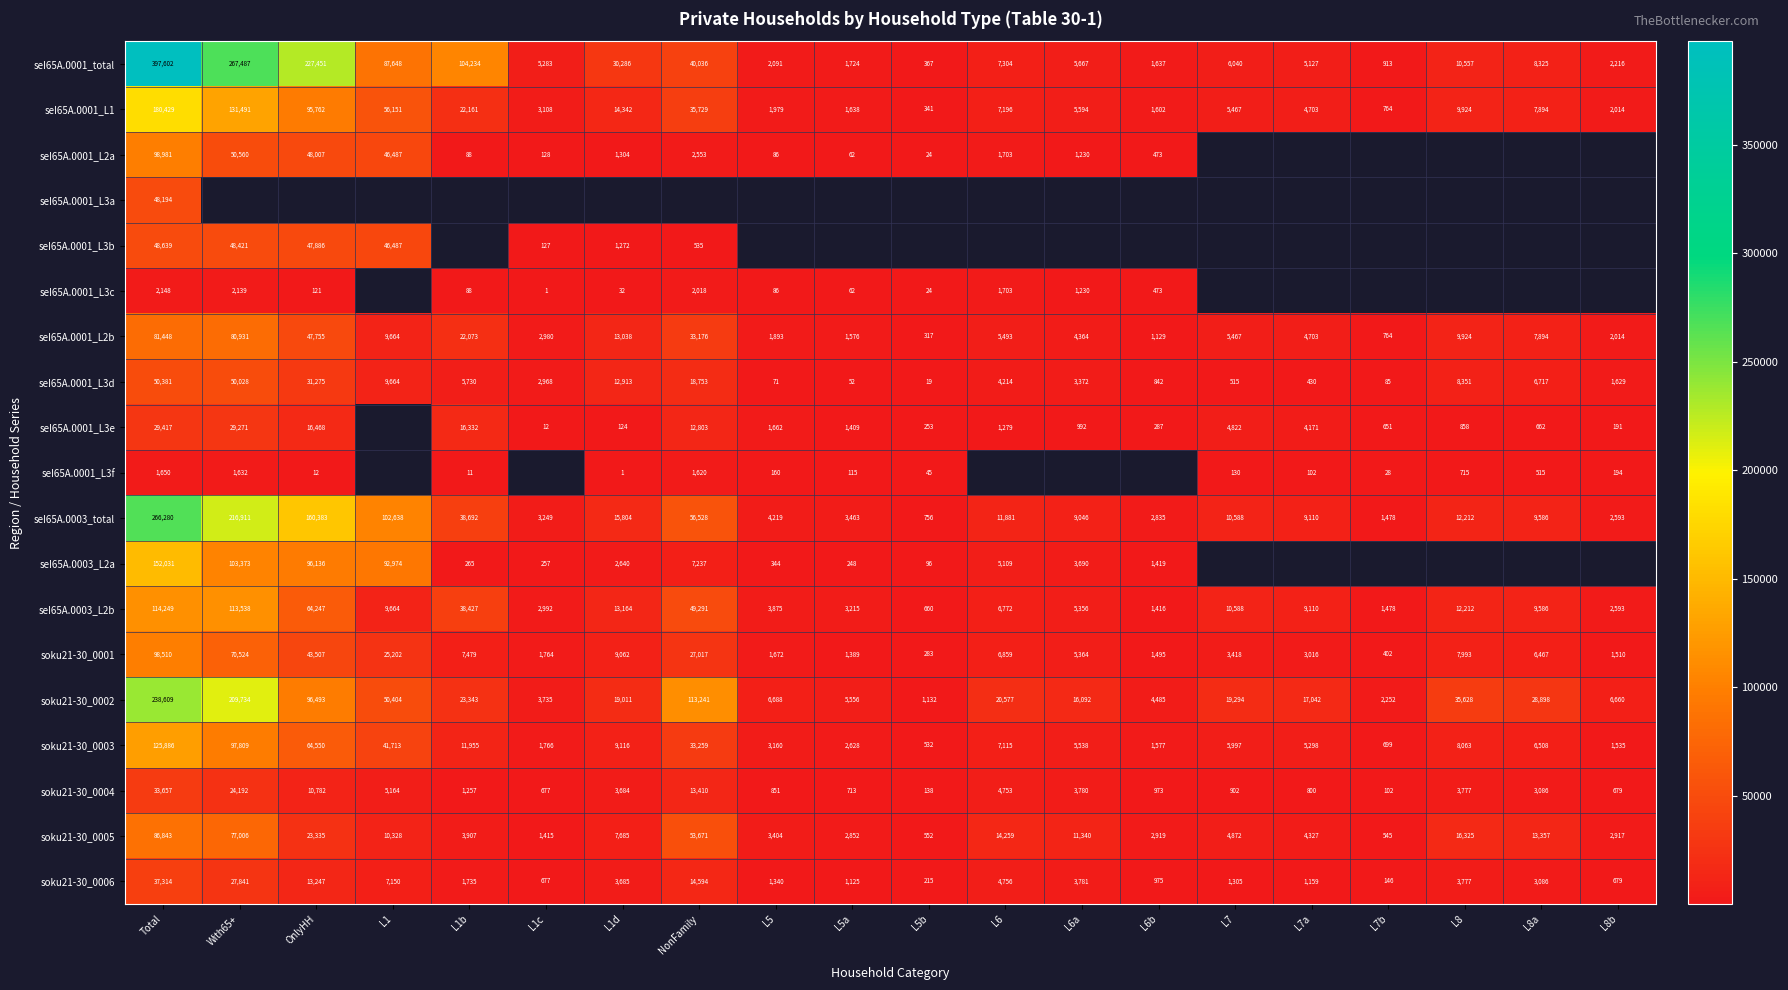

What is the difference between the maximum and minimum values in the seI65A.0001_total series?

397235